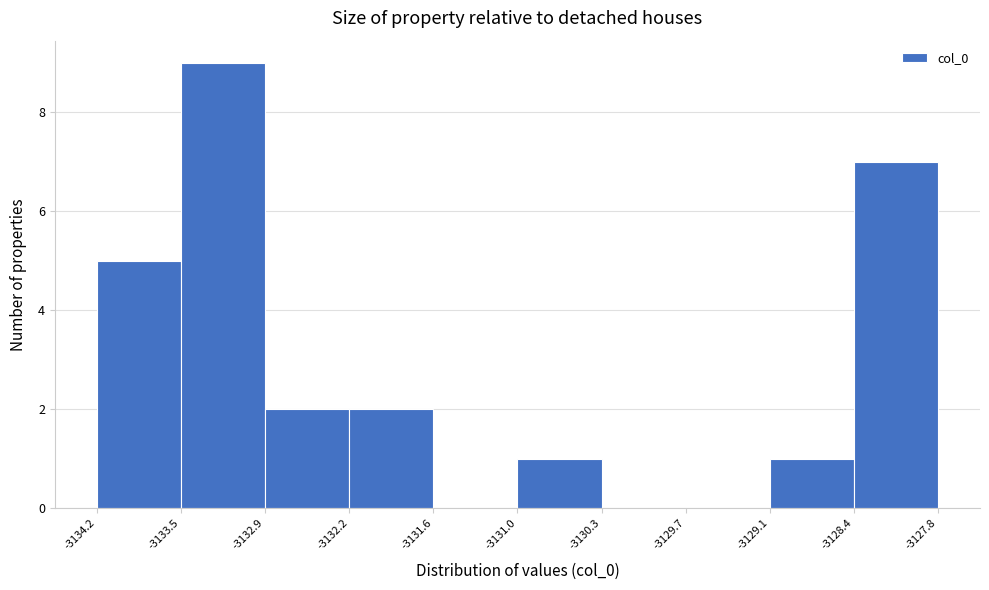

Reading left to right, transcribe this chart: for each bar, give the range it covers on the x-axis and its height. The values are not printed on the chart, so give them approximately, as read against the axis.

-3134.2 to -3133.5: 5
-3133.5 to -3132.9: 9
-3132.9 to -3132.2: 2
-3132.2 to -3131.6: 2
-3131.6 to -3131.0: 0
-3131.0 to -3130.3: 1
-3130.3 to -3129.7: 0
-3129.7 to -3129.1: 0
-3129.1 to -3128.4: 1
-3128.4 to -3127.8: 7